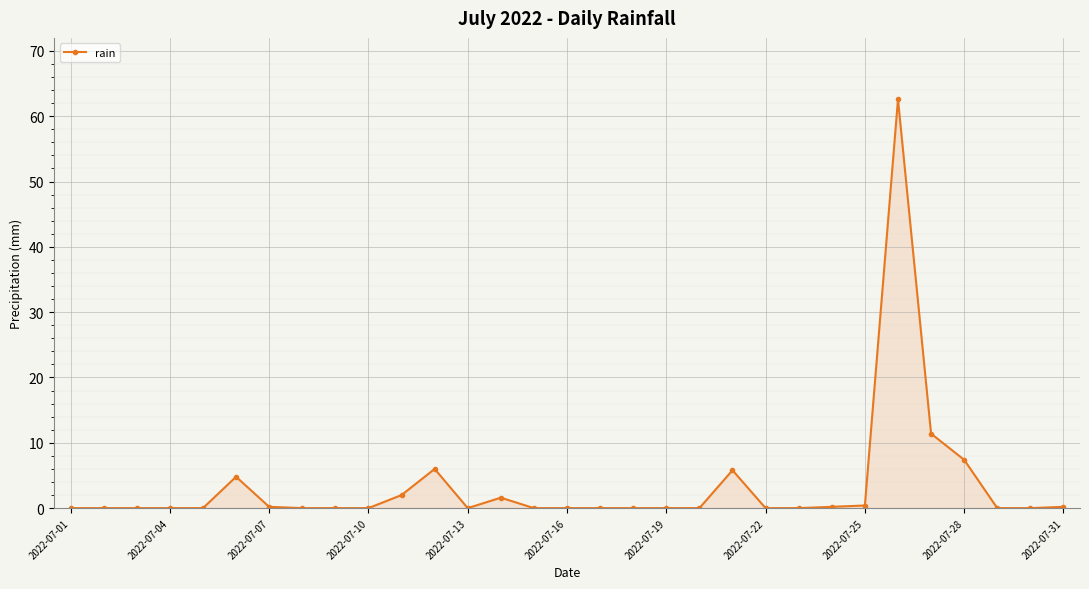

Does the chart have visible grid lines?

Yes